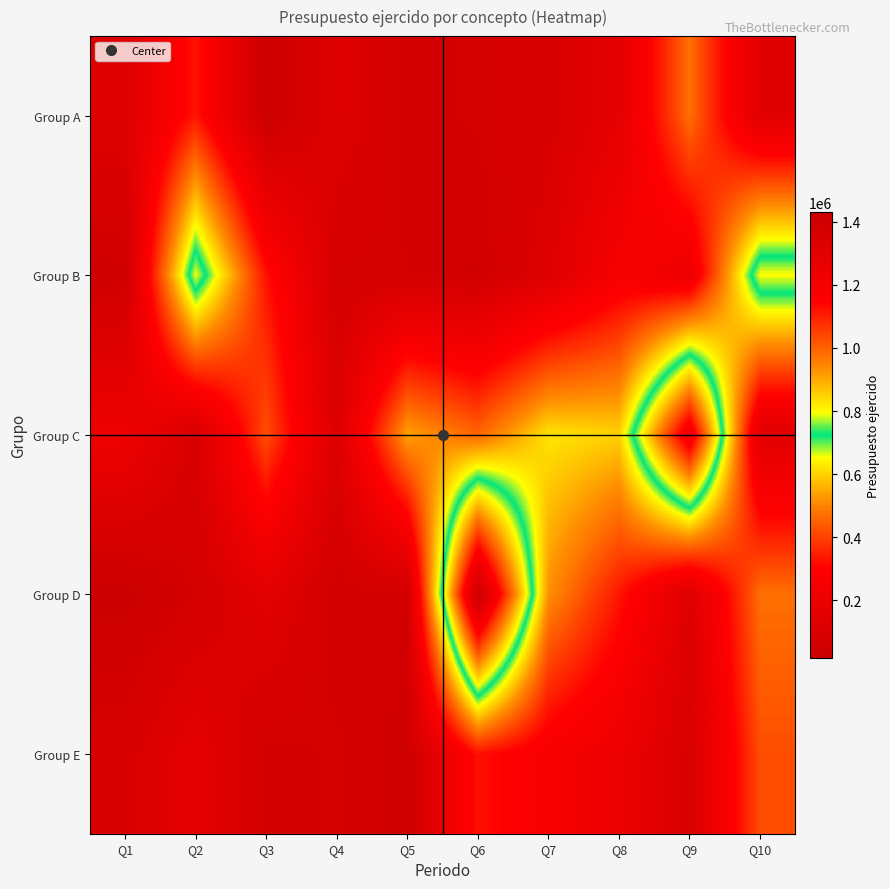

Reading left to right, transcribe all the data shown in this chart.

Group A: Q1=123555.6	Q2=335127.3	Q3=23803.6	Q4=130909.1	Q5=60444.4	Q6=71111.1	Q7=90000.0	Q8=162773.3	Q9=470800.0	Q10=138666.7
Group B: Q1=45900.0	Q2=794200.0	Q3=327272.7	Q4=72000.0	Q5=68850.0	Q6=50618.0	Q7=126545.4	Q8=257777.8	Q9=206222.2	Q10=800000.0
Group C: Q1=209454.6	Q2=93333.3	Q3=420000.0	Q4=114750.0	Q5=540600.0	Q6=455040.0	Q7=622908.0	Q8=600000.0	Q9=1237333.3	Q10=138666.7
Group D: Q1=18792.0	Q2=69600.0	Q3=149960.0	Q4=55680.0	Q5=62640.0	Q6=1430000.0	Q7=518196.0	Q8=335127.3	Q9=123555.6	Q10=470800.0
Group E: Q1=90000.0	Q2=162773.3	Q3=60444.4	Q4=71111.1	Q5=45900.0	Q6=327272.7	Q7=257777.8	Q8=206222.2	Q9=93333.3	Q10=420000.0